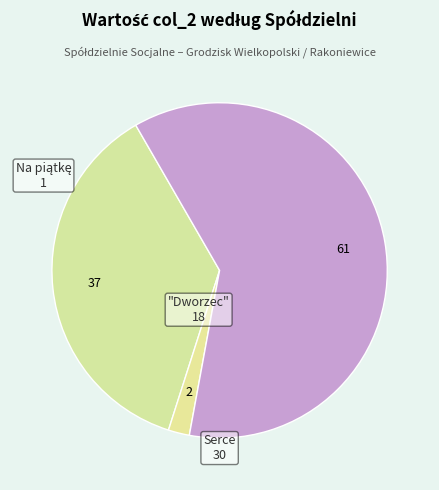

How many segments does this pie chart have?

3